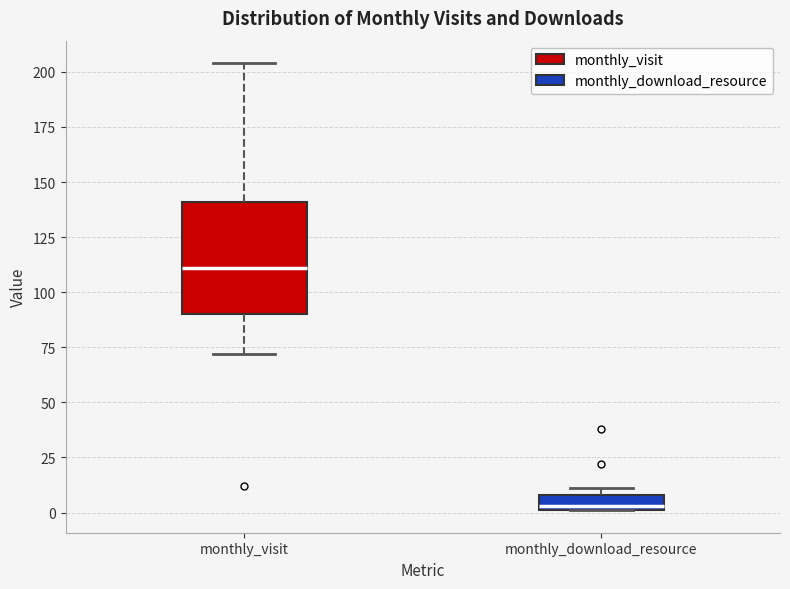

Which box has the highest median line?

monthly_visit